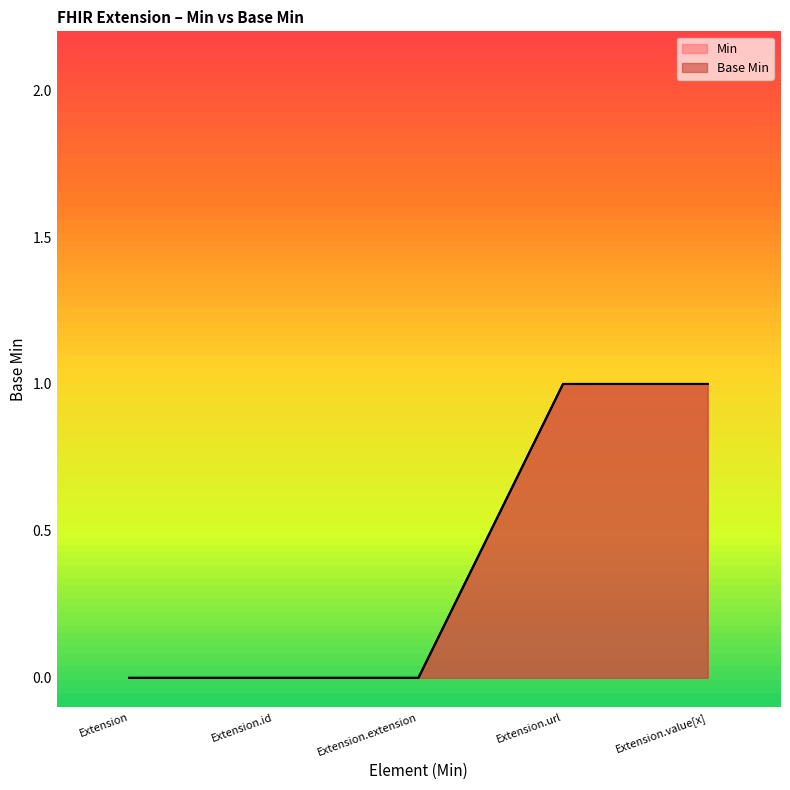

Reading left to right, what are all the values shown in this chart?

Extension=0	Extension.id=0	Extension.extension=0	Extension.url=1	Extension.value[x]=1